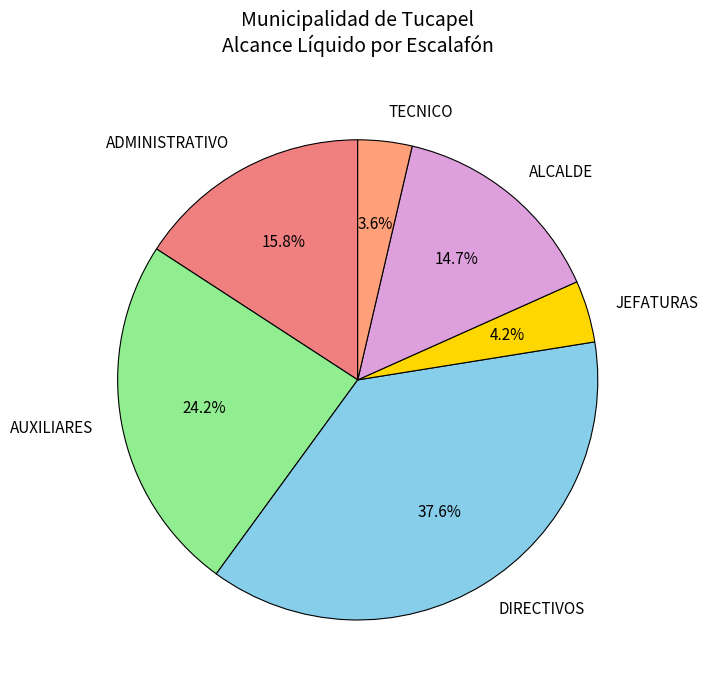

What is the smallest slice in the pie chart?

TECNICO